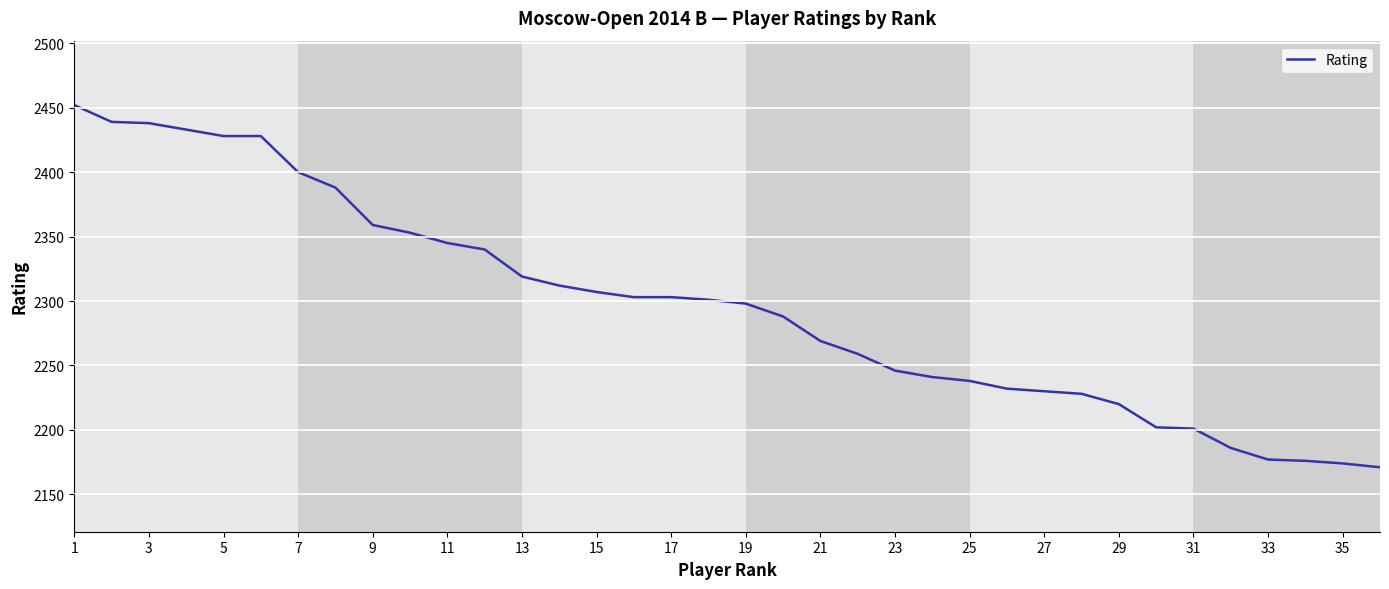

What is the difference between the maximum and minimum values?

281